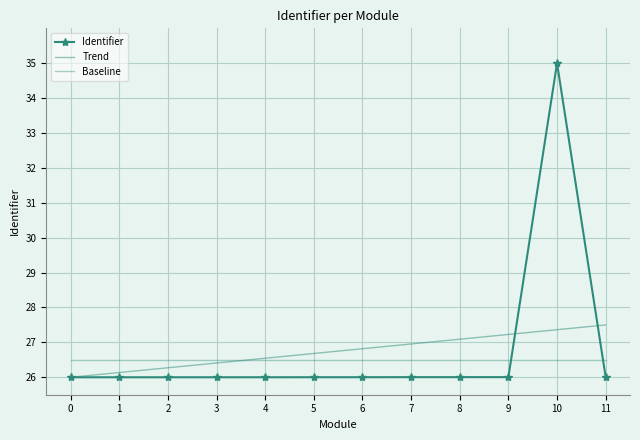

List the series in order of their peak value, lowest first.

Baseline, Trend, Identifier